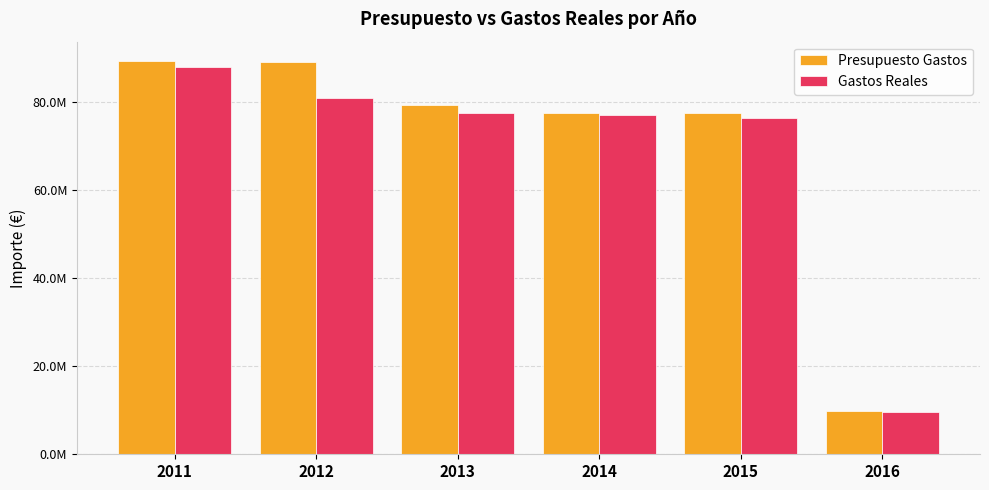

Does the chart contain any negative values?

No